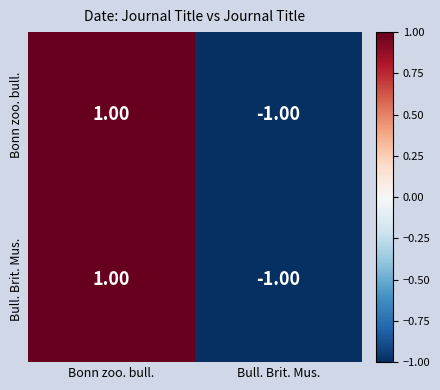

List the labels in order of Bull. Brit. Mus. value, largest first.

Bonn zoo. bull., Bull. Brit. Mus.